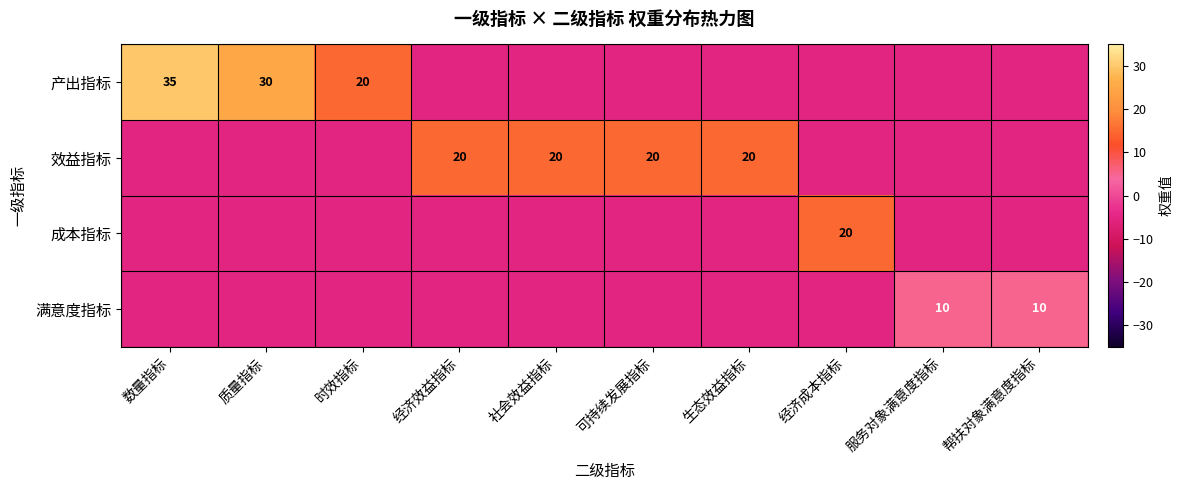

Is it true that 产出指标 equals 50 at 质量指标?

False